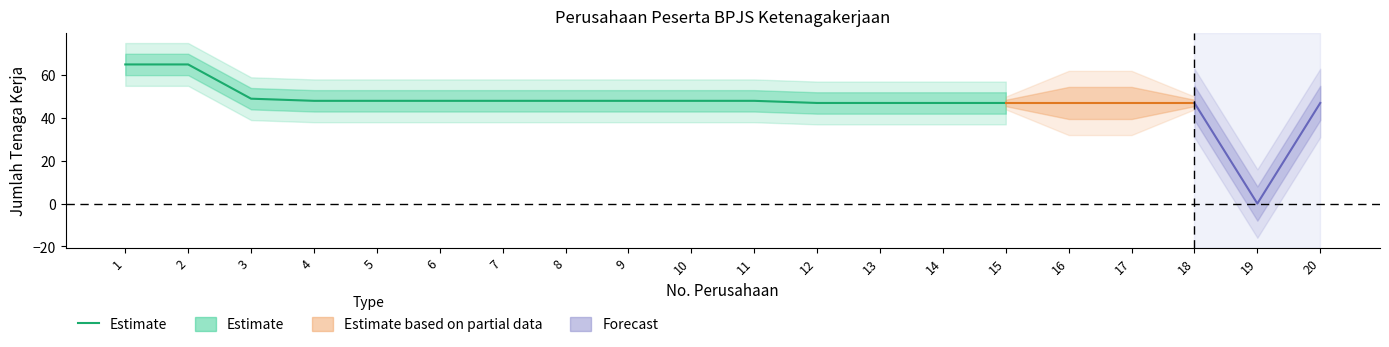

What is the maximum value shown in the chart?

65